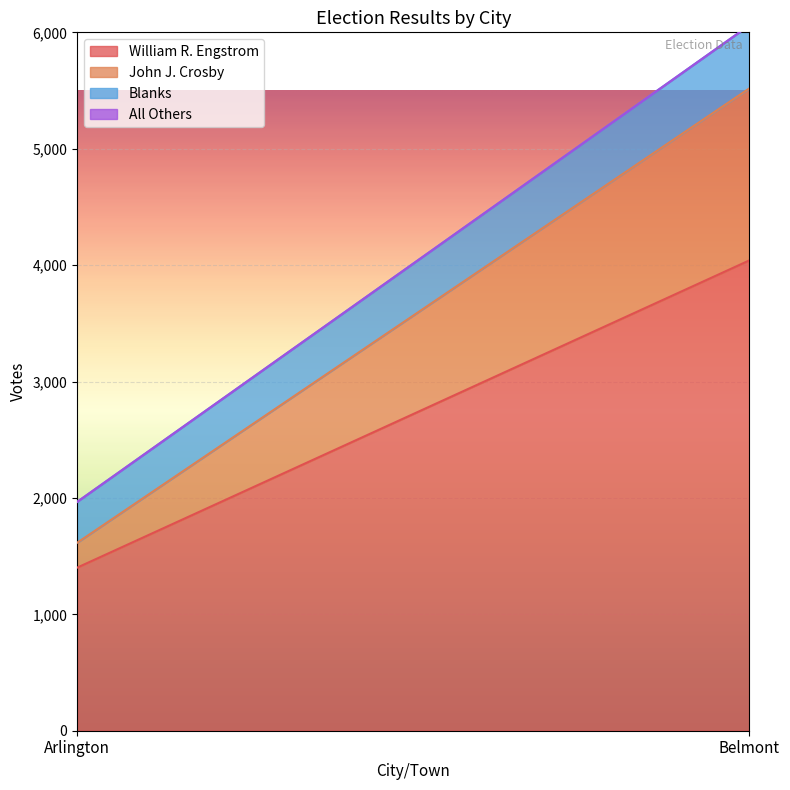

Where is Blanks nearest to the value 446?

Arlington